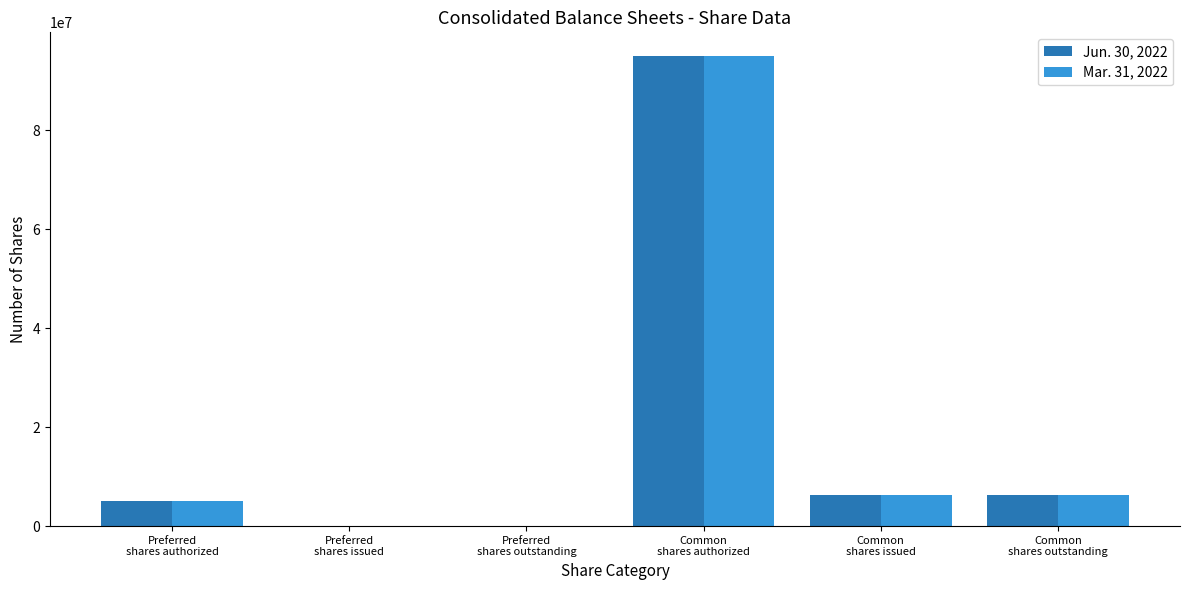

What is the maximum value shown in the chart?

95000000